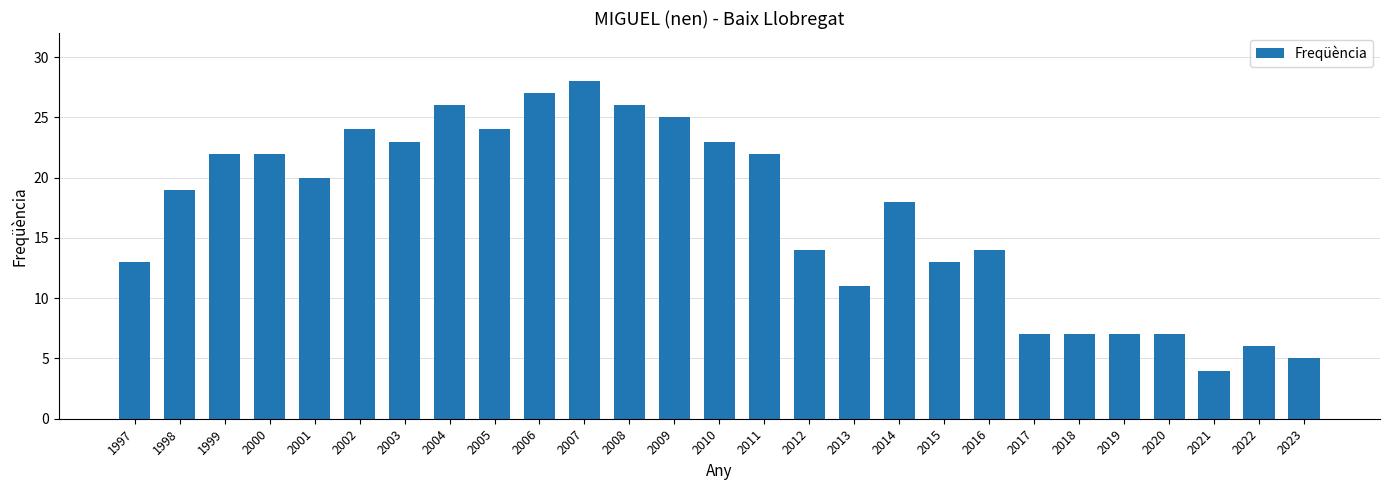

How many categories are shown in the chart?

27